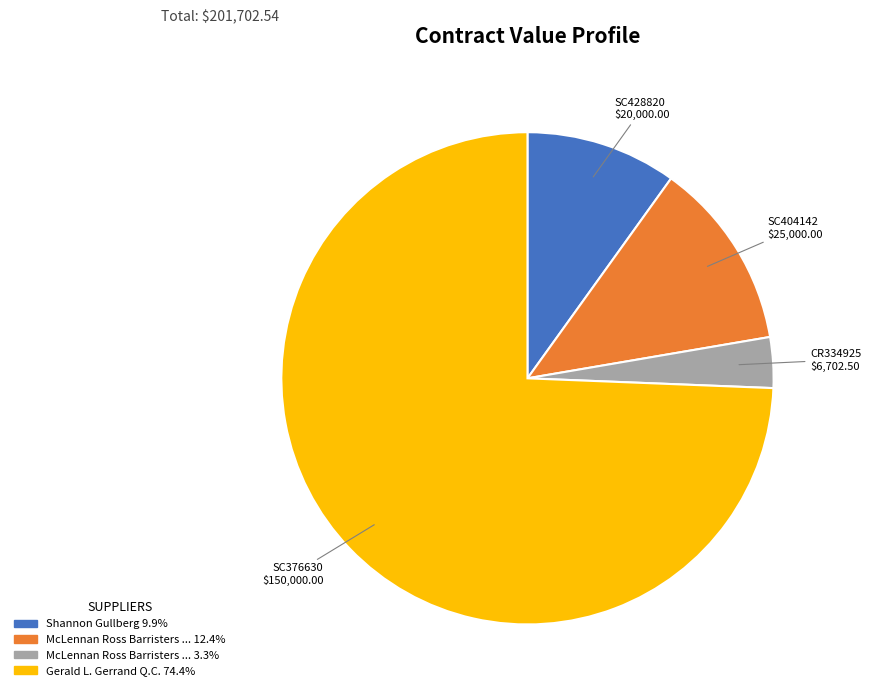

Does SC404142 account for over 50% of the chart?

No